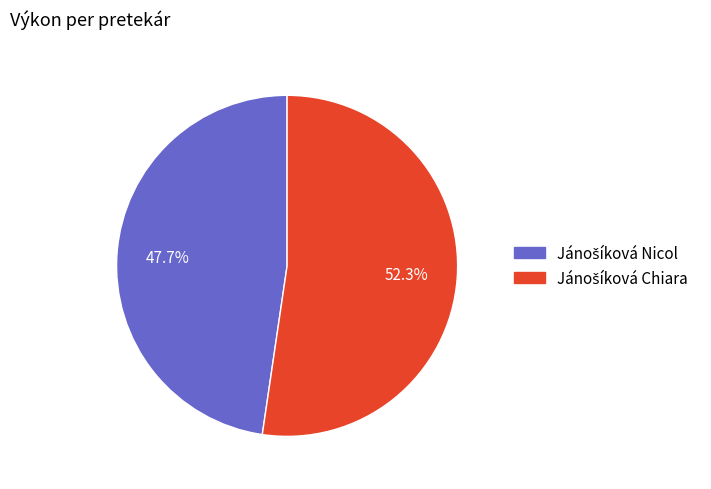

Is there any slice that represents more than half of the pie?

Yes